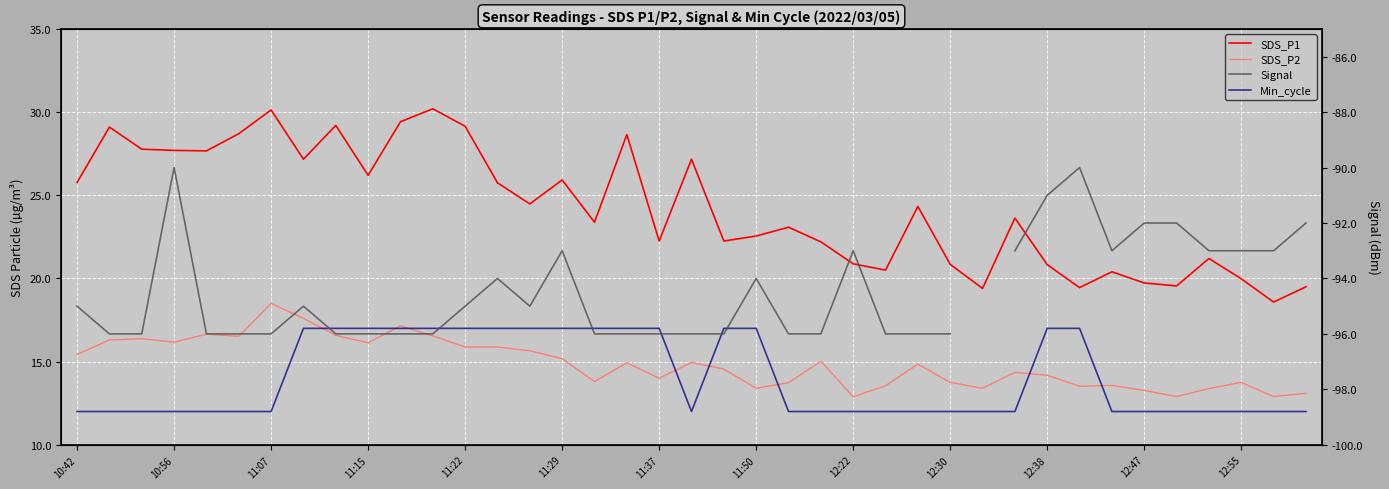

What is the average value of the SDS_P1 series?

24.2